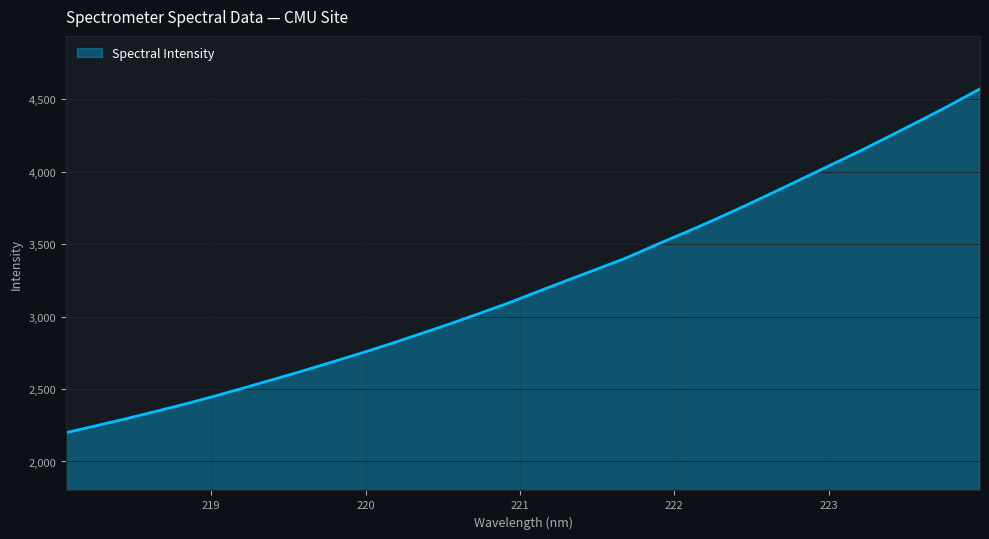

Does the chart display data point markers on the line(s)?

No